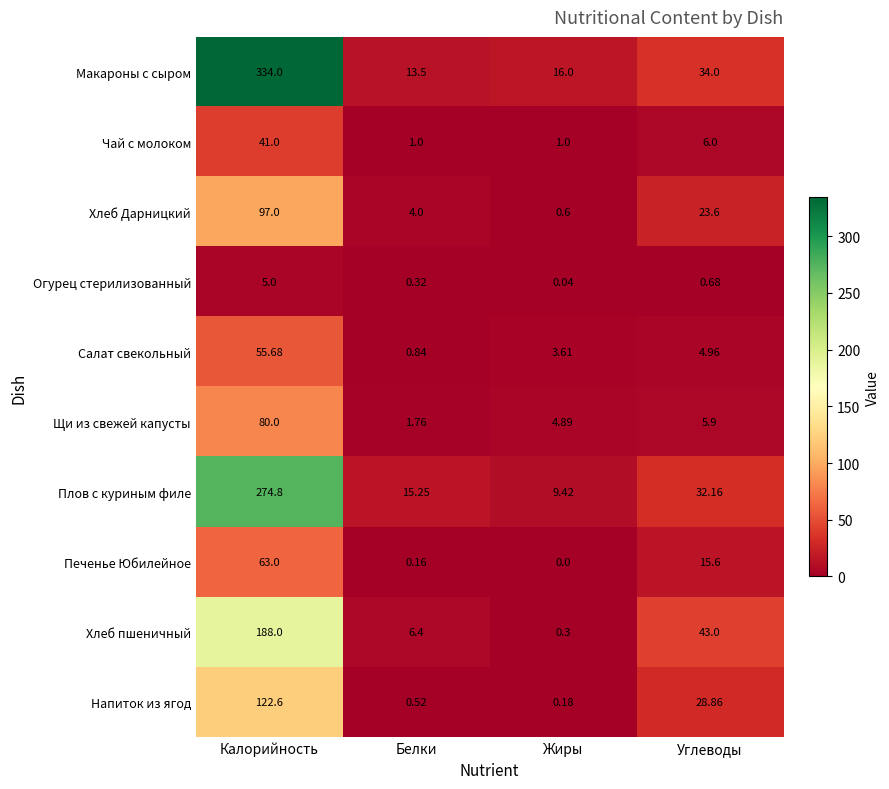

At which label does Чай с молоком first exceed 6?

Калорийность